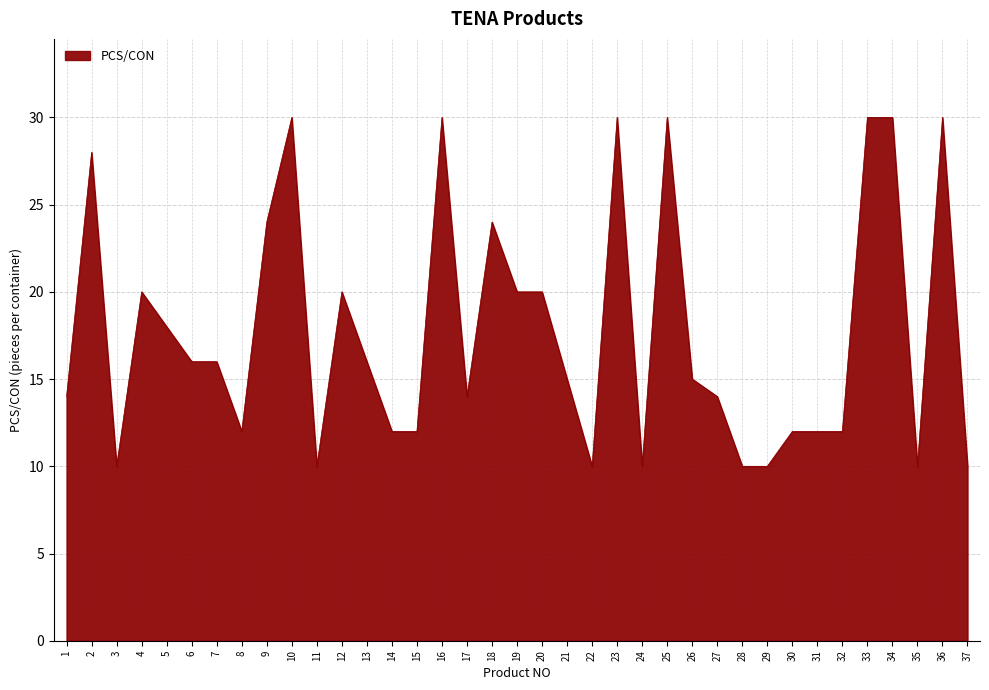

Count the number of data series in this chart.

1